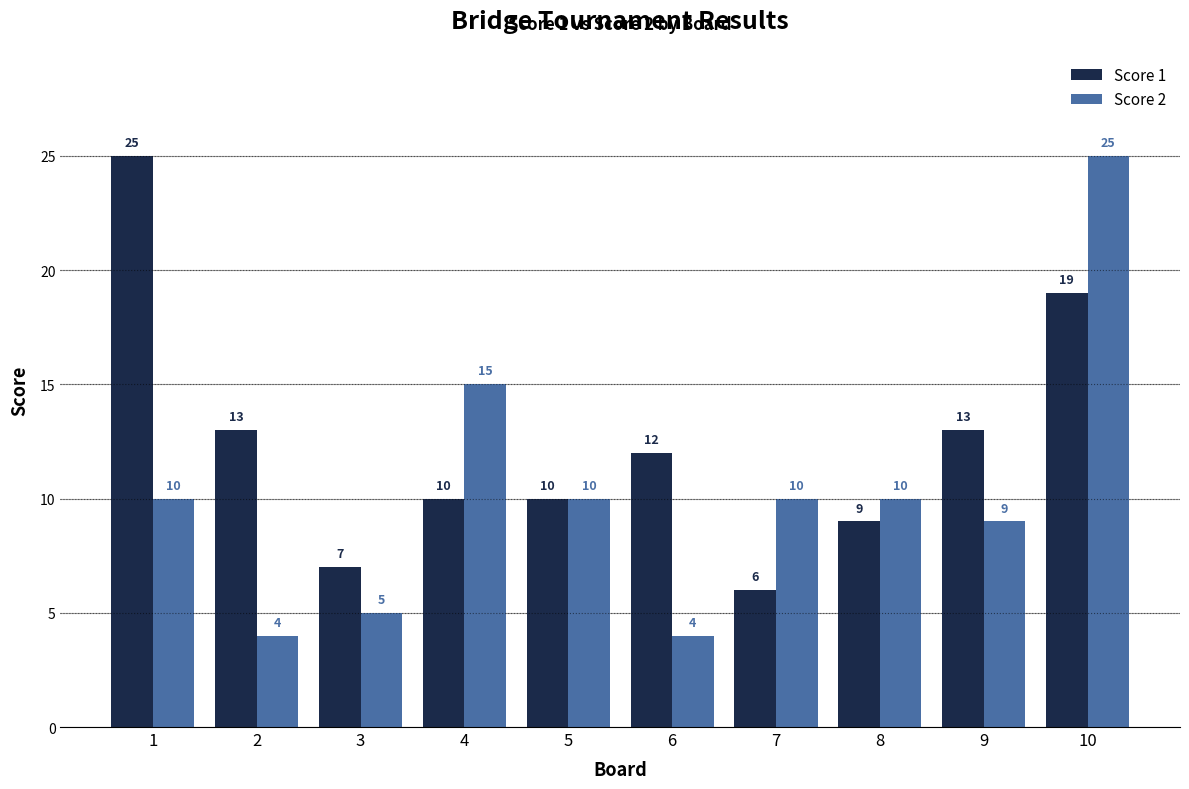

True or false: Score 1 has a value of 10 at 3.

False